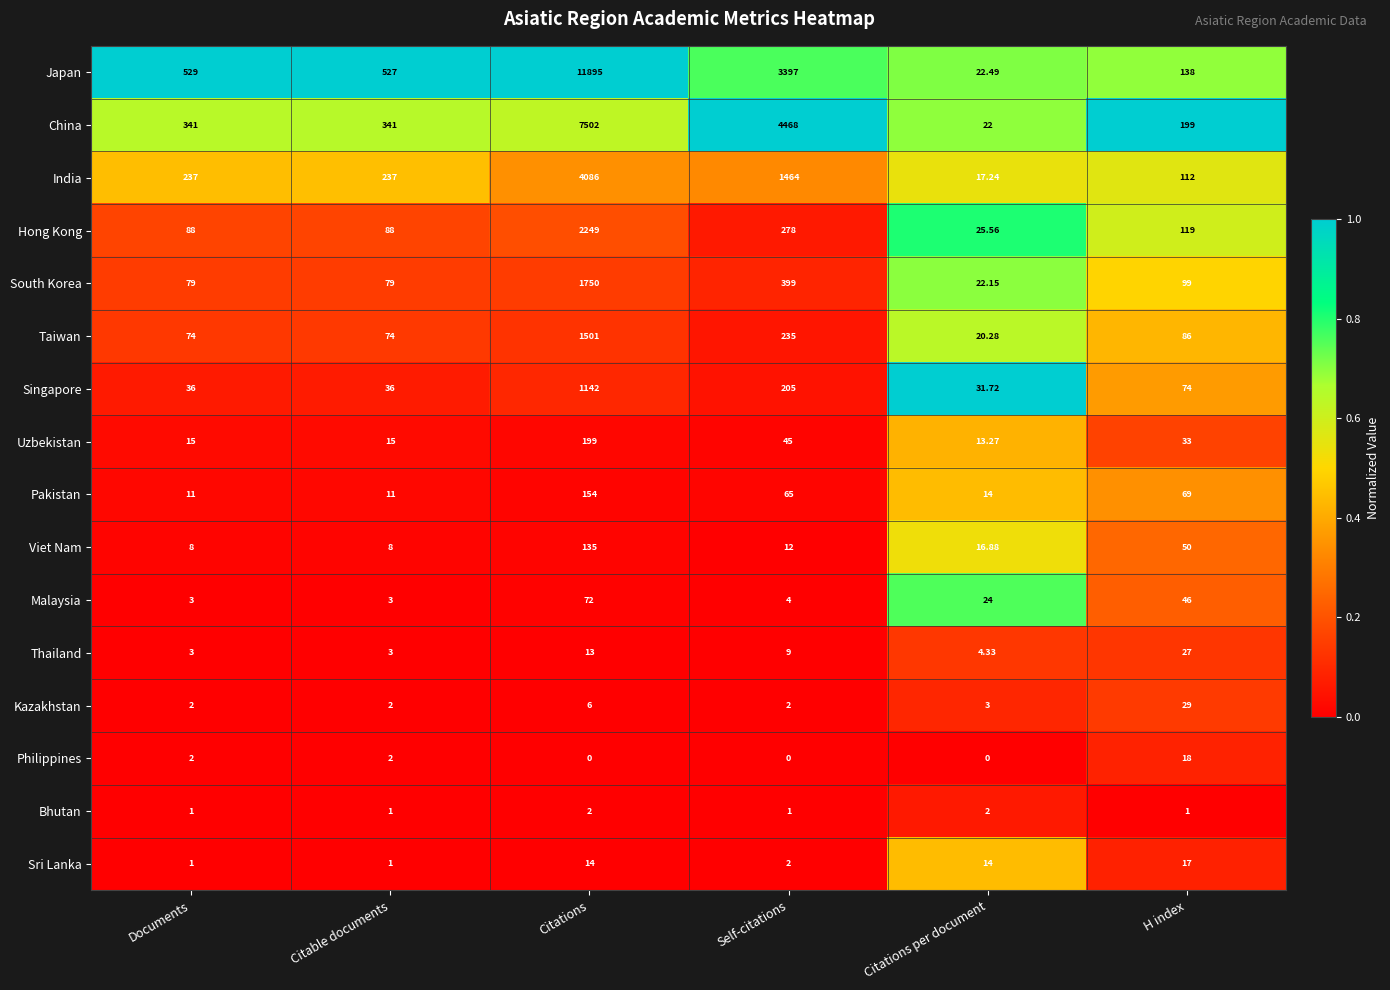

Which label corresponds to the largest value in the chart?

Citations